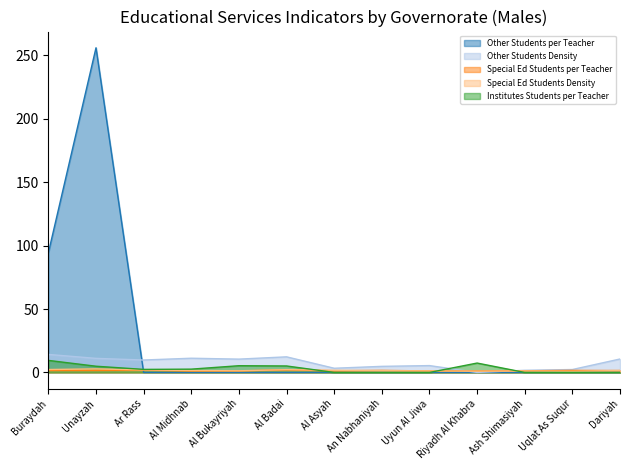

What is the total value across all series at An Nabhaniyah?

7.8